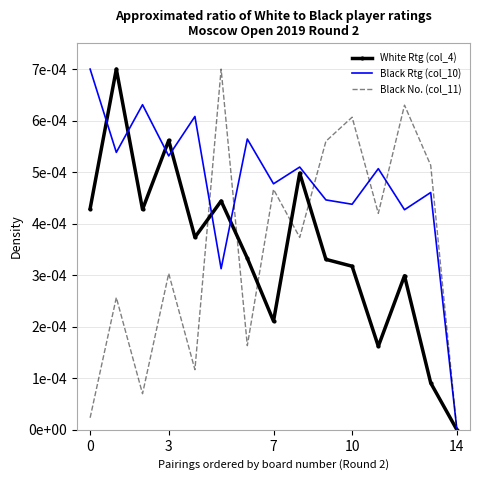

At how many categories does at least one series exceed 0?

14